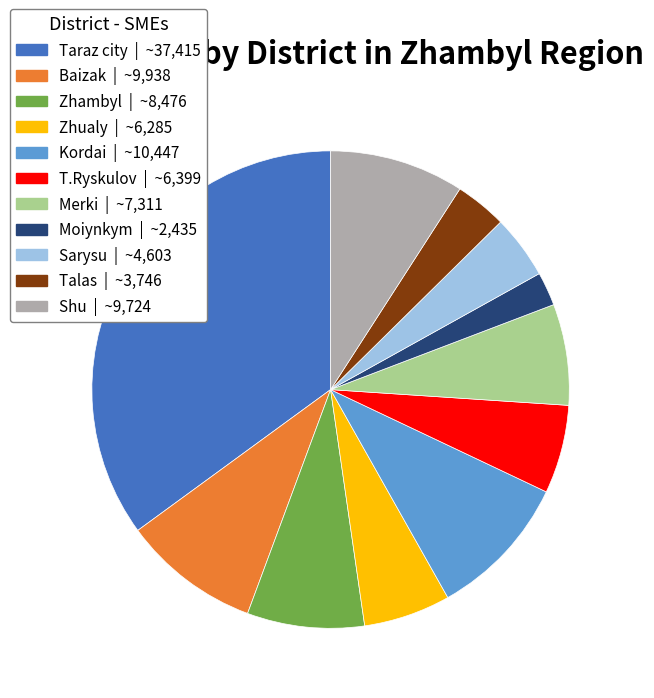

Is Baizak the majority of the pie?

No